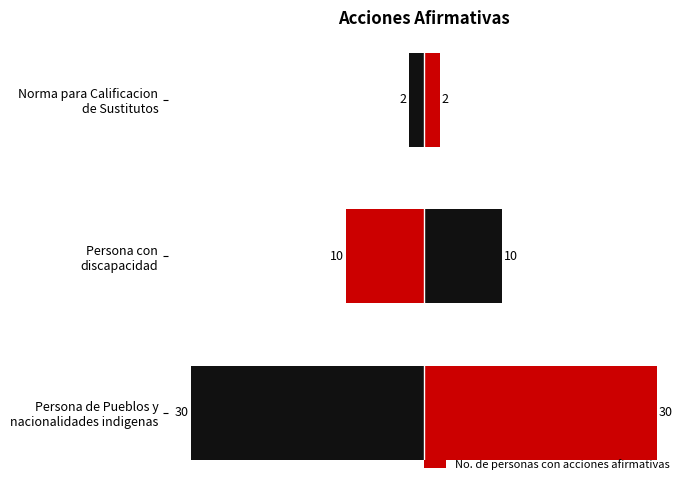

Are the bars horizontal?

Yes